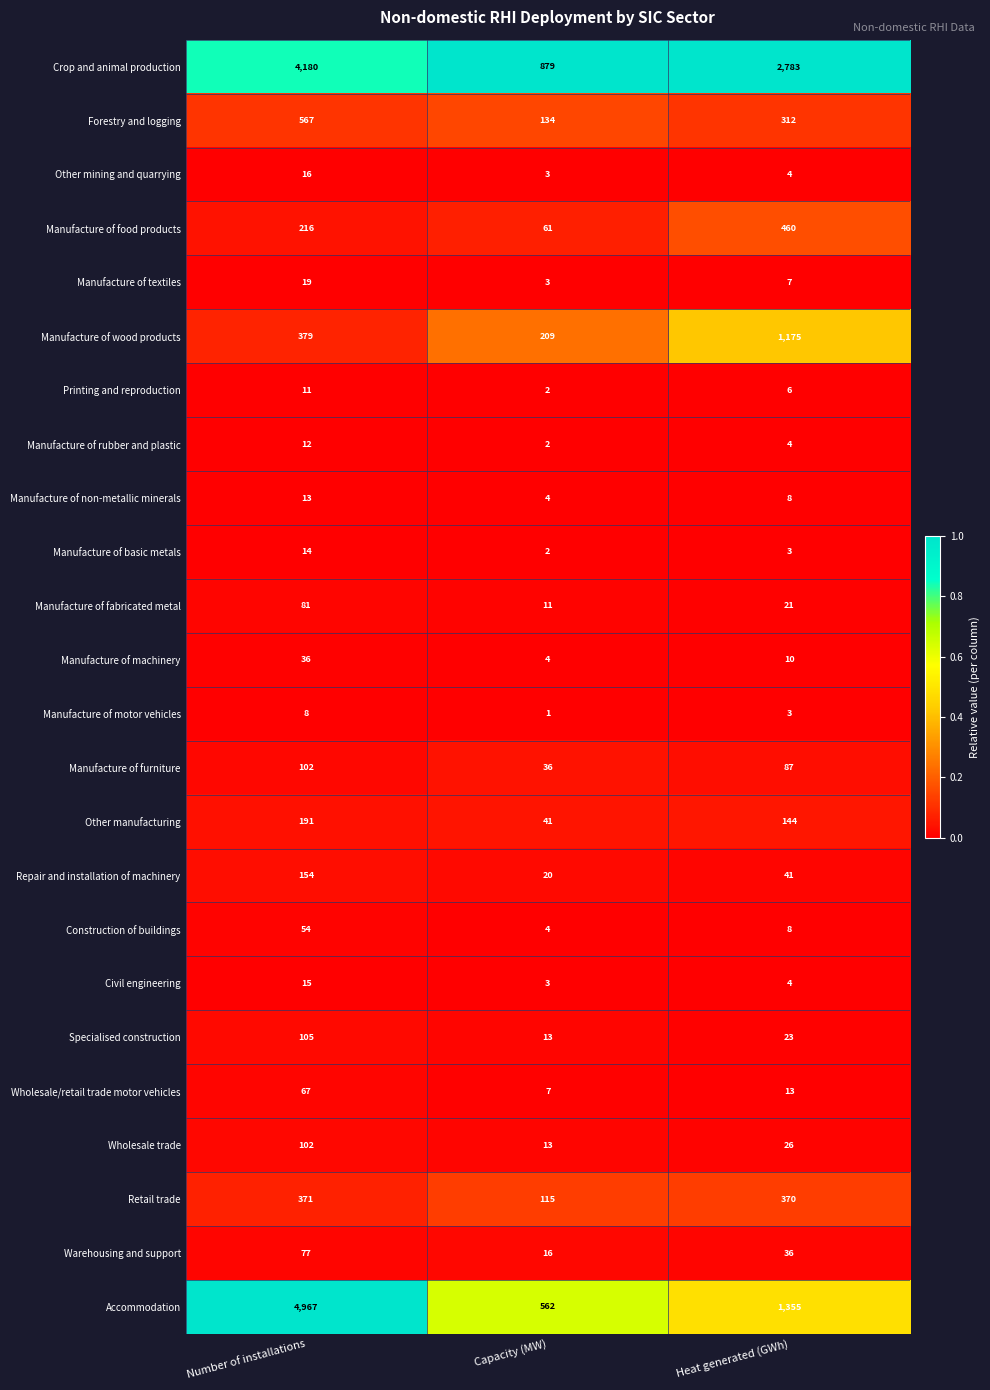

Which series has the largest total across all categories?

Crop and animal production